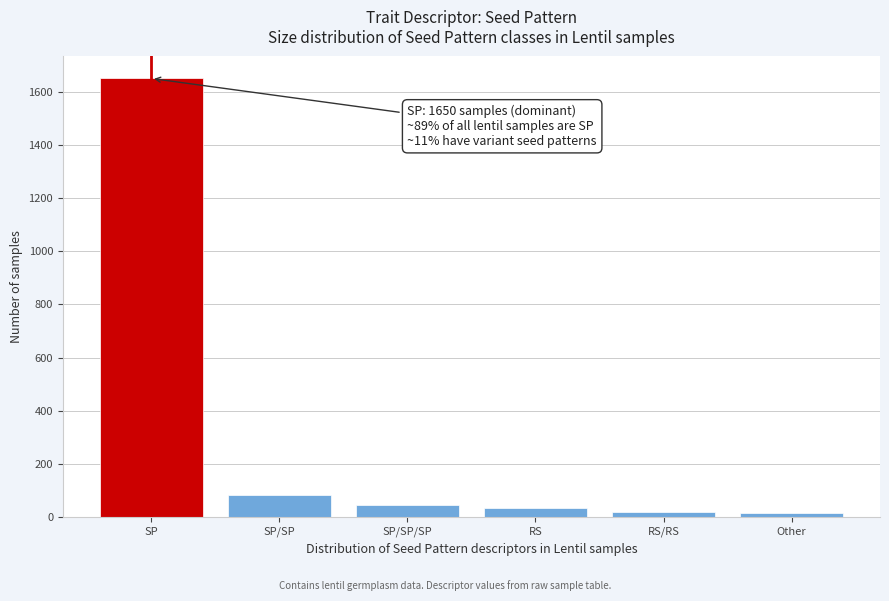

What is the greatest value displayed?

1650